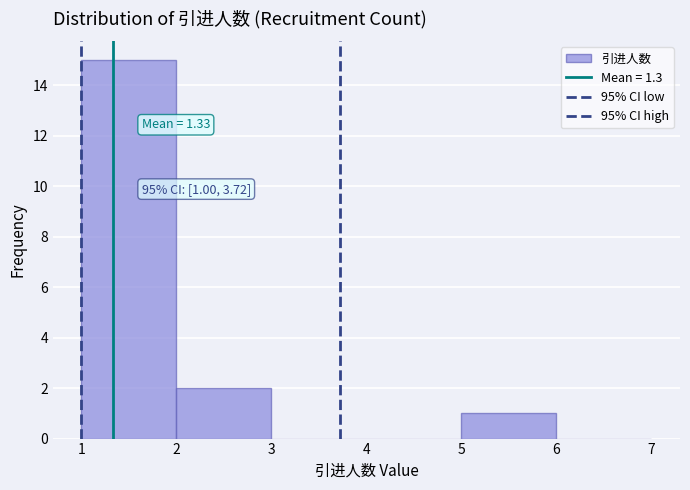

Which range on the x-axis has the tallest bar?

1 to 2